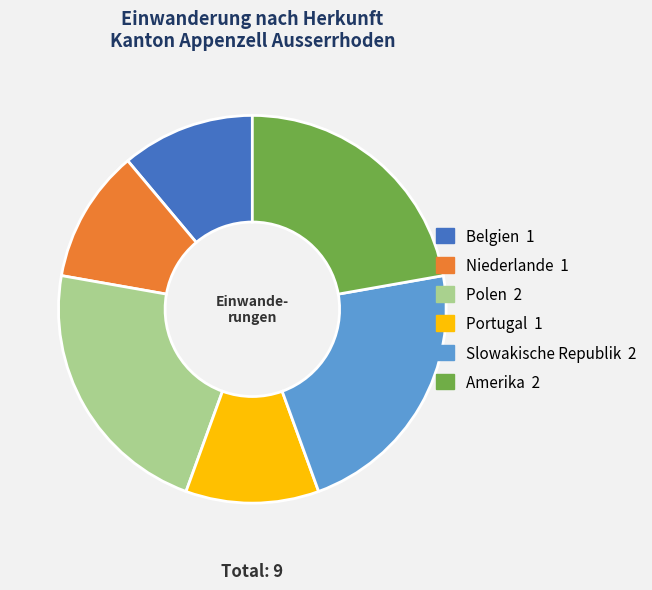

Count the number of slices in the pie.

6